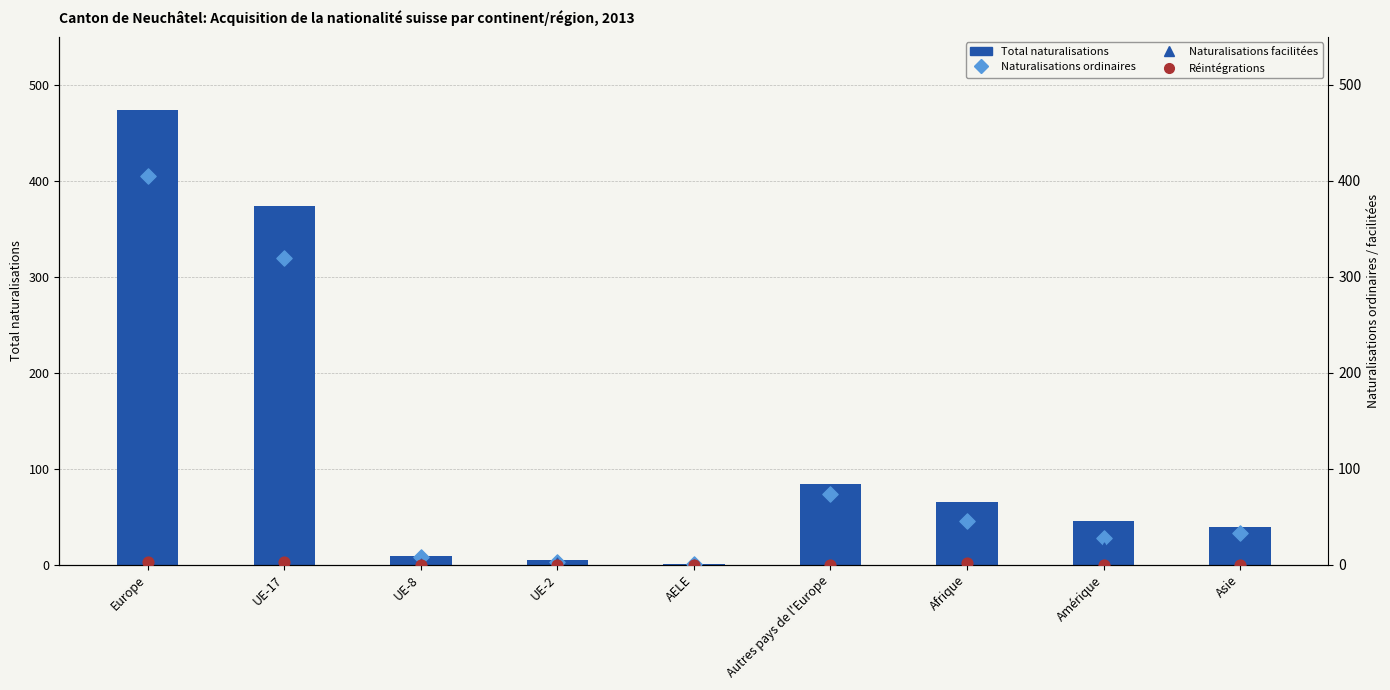

Which series has the largest total across all categories?

Total naturalisations